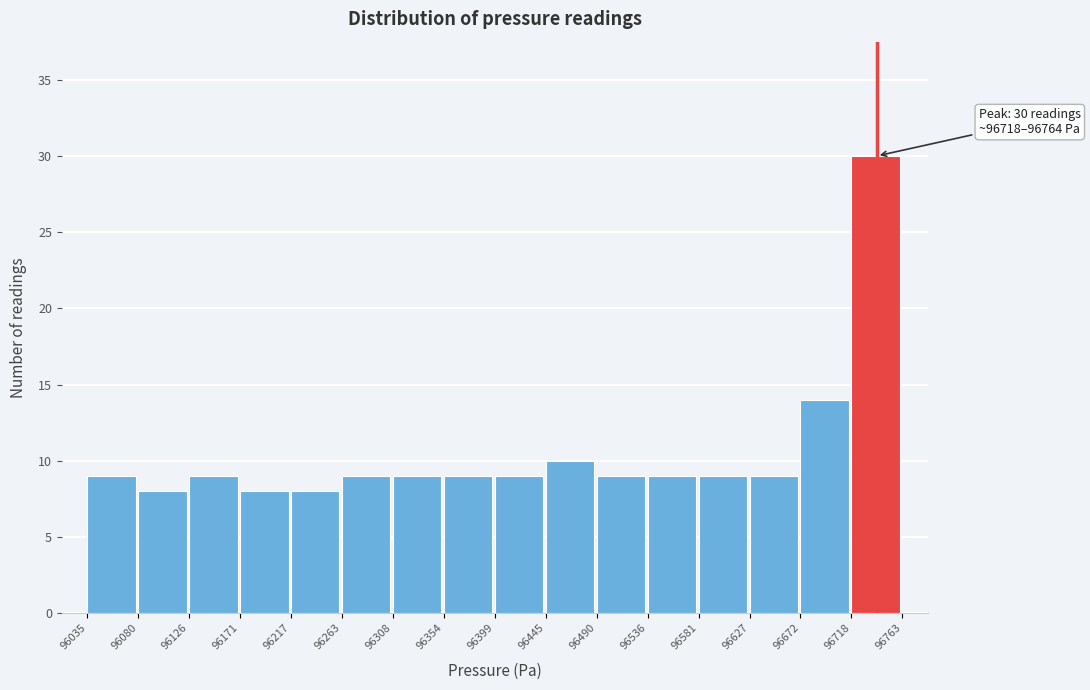

Over which range of the x-axis is the bar tallest?

96718 to 96763